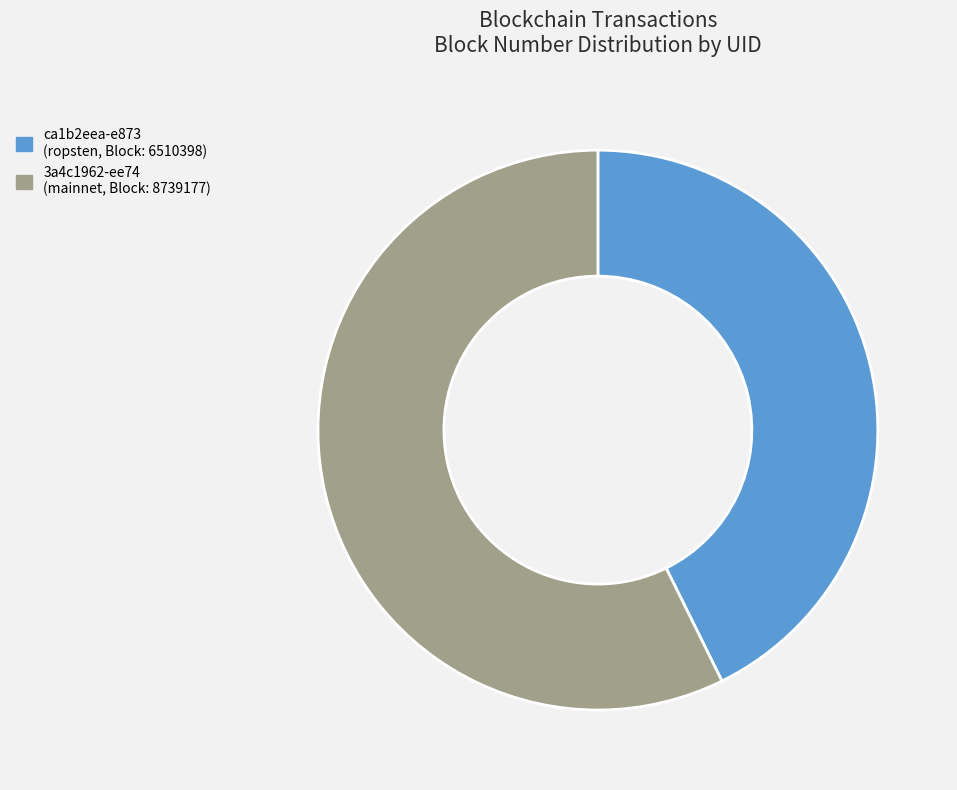

Which slice is the smallest?

ca1b2eea-e873 (ropsten, Block: 6510398)